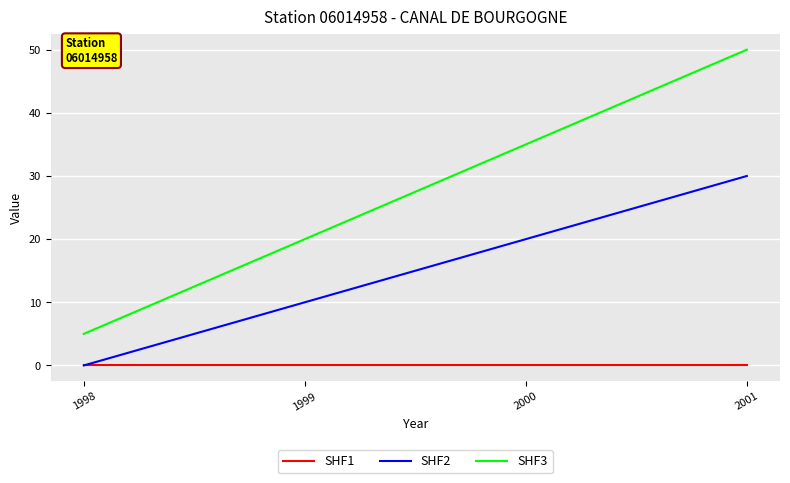

What is the total value across all series at 1998?

5